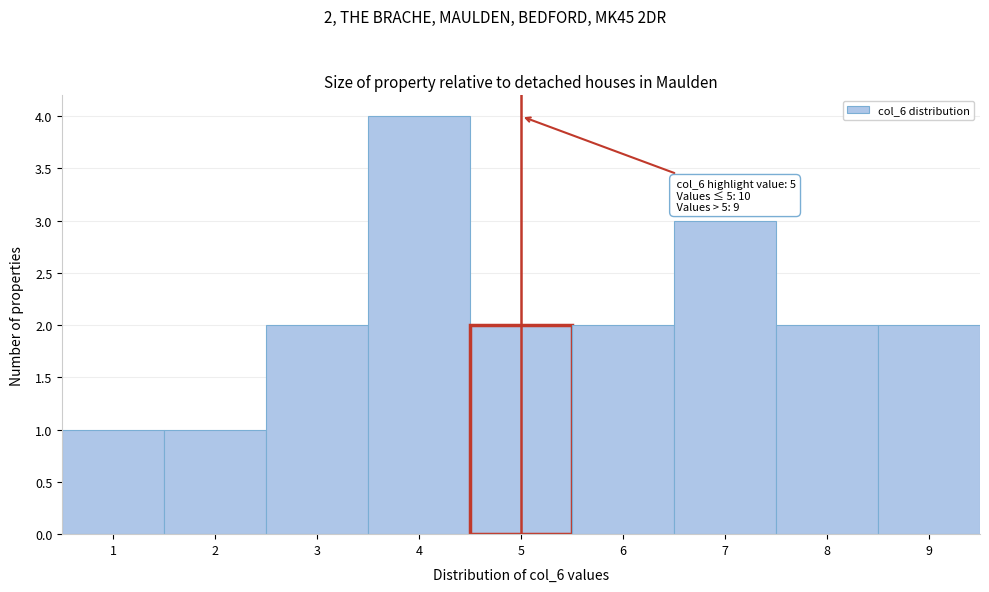

Over which range of the x-axis is the bar tallest?

3.5 to 4.5